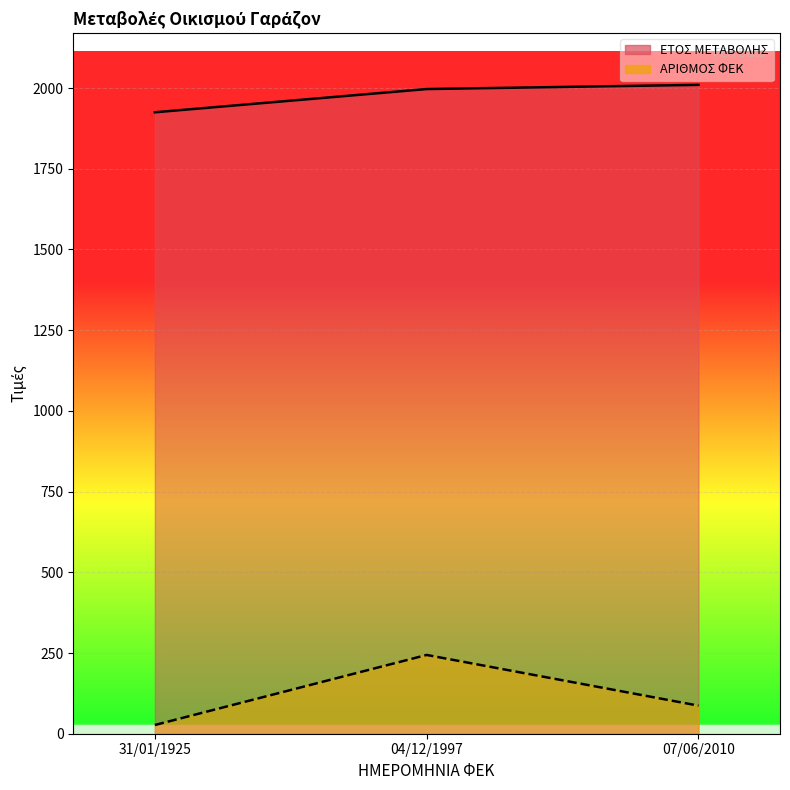

Is the value of ΑΡΙΘΜΟΣ ΦΕΚ at 07/06/2010 greater than the value of ΕΤΟΣ ΜΕΤΑΒΟΛΗΣ at 07/06/2010?

No